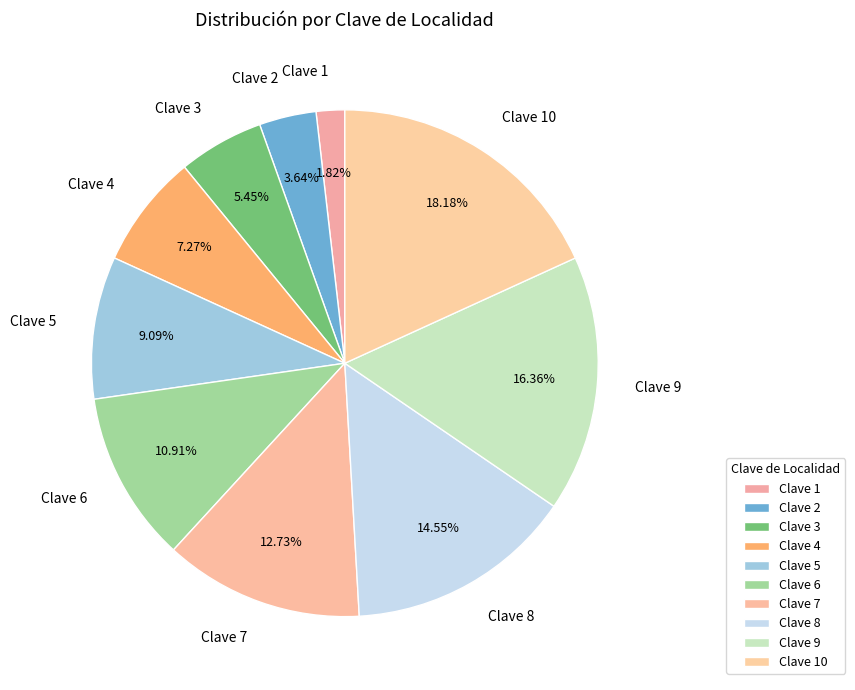

What portion of the pie excludes Clave 10?

81.8%